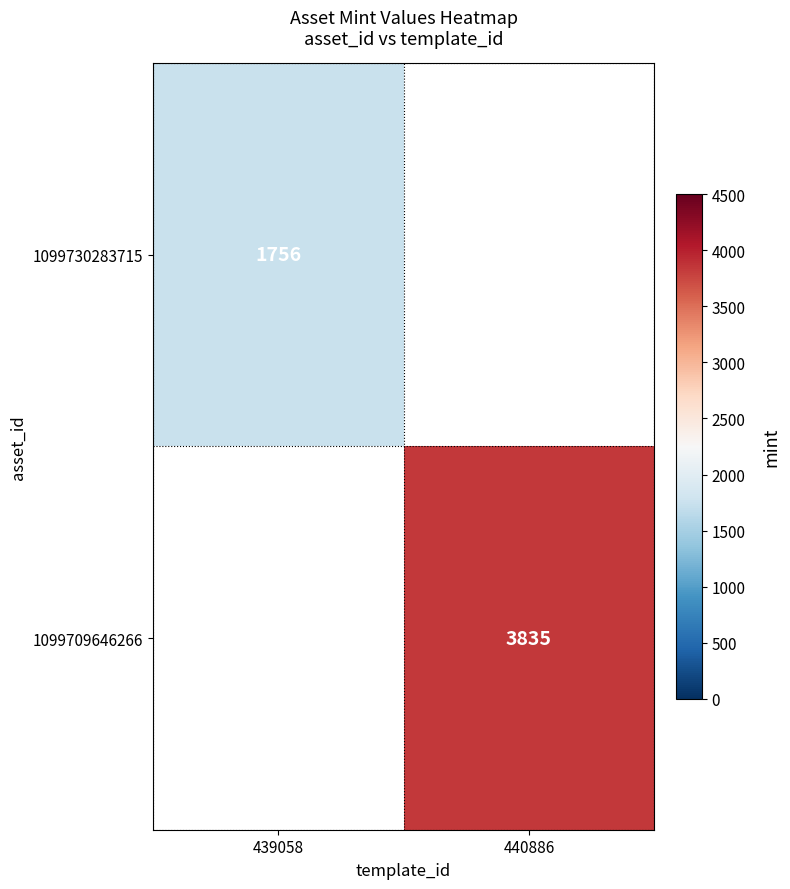

Which label corresponds to the largest value in the chart?

440886